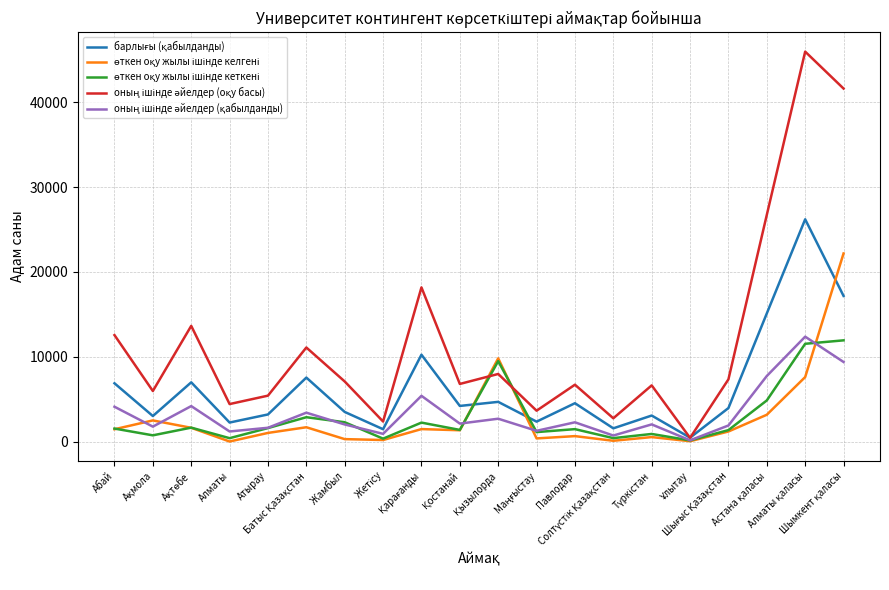

What is the maximum value shown in the chart?

45975